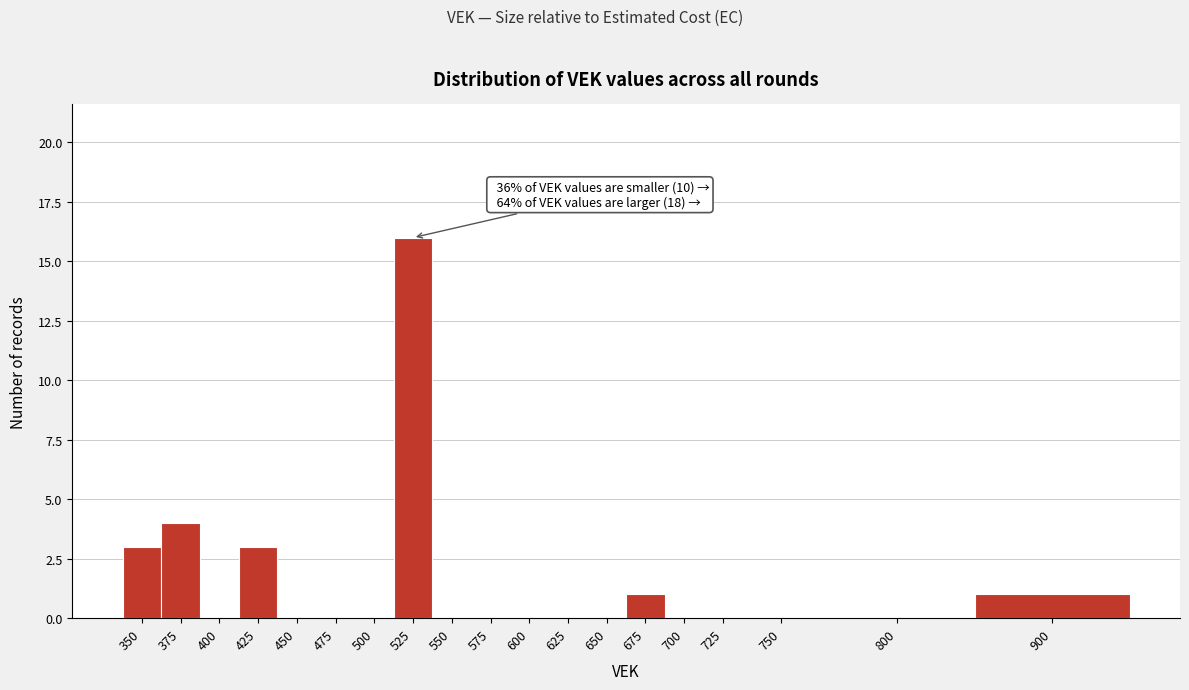

Reading left to right, transcribe all the data shown in this chart.

350=3	375=4	400=0	425=3	450=0	475=0	500=0	525=16	550=0	575=0	600=0	625=0	650=0	675=1	700=0	725=0	750=0	800=0	900=1